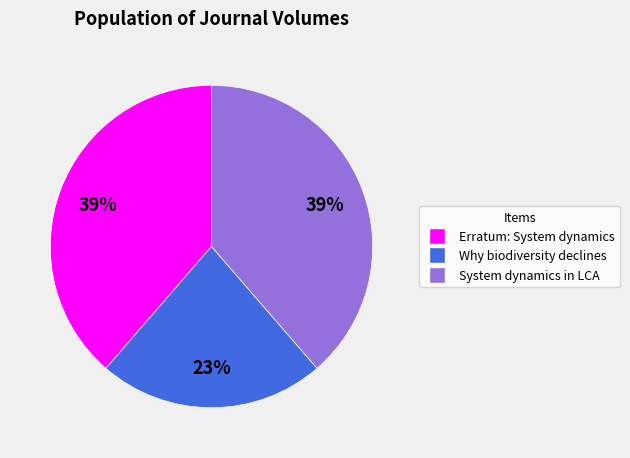

Does Erratum: System dynamics represent more than half of the total?

No